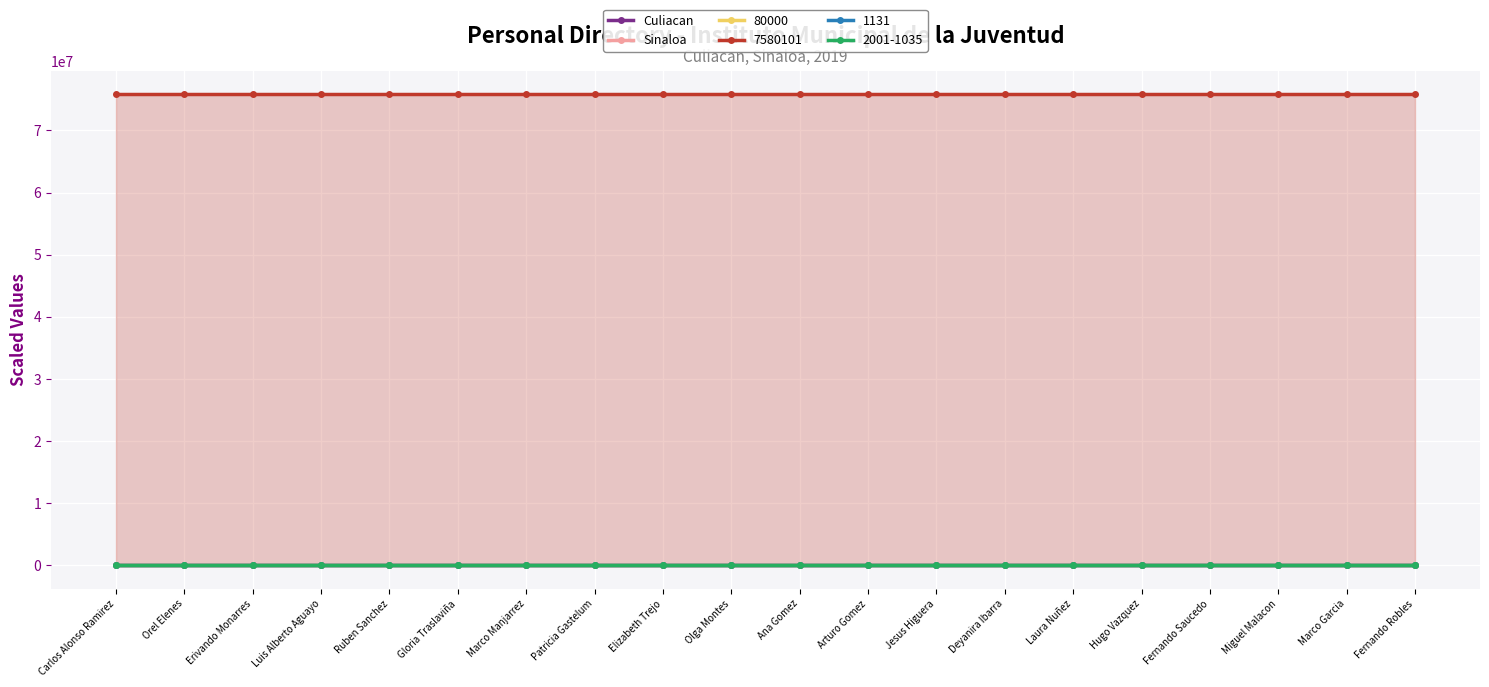

True or false: Culiacan and Sinaloa intersect in this chart.

False